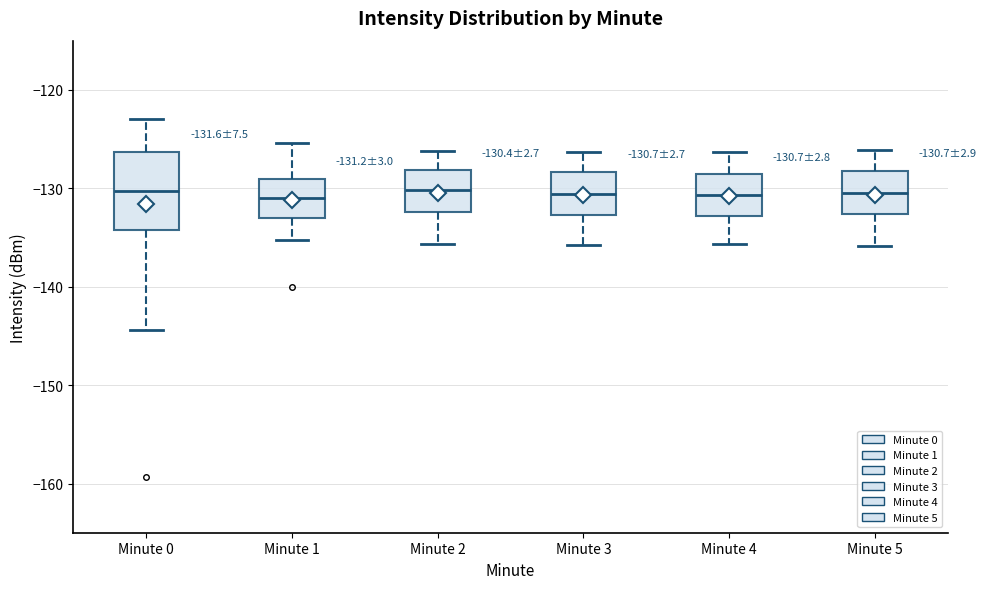

Which box is the tallest, from its lower edge to its upper edge?

Minute 0